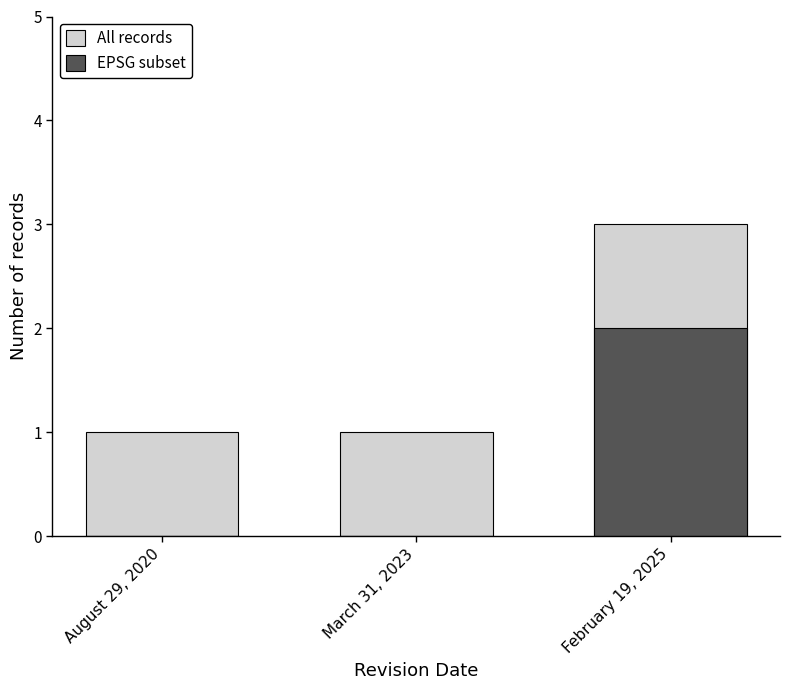

What is the sum of all EPSG subset values?

2